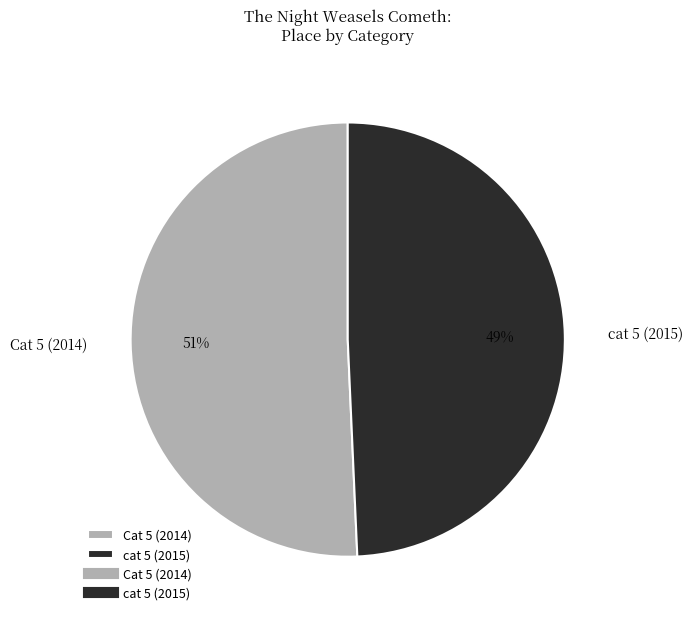

Does cat 5 (2015) represent more than half of the total?

No